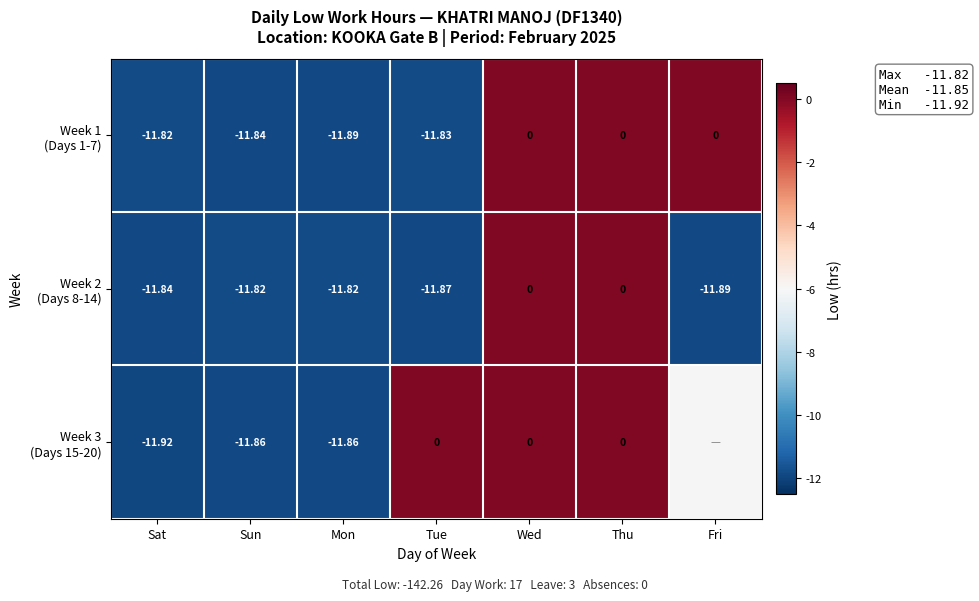

What is the spread (max minus min) of values at Tue?

11.9